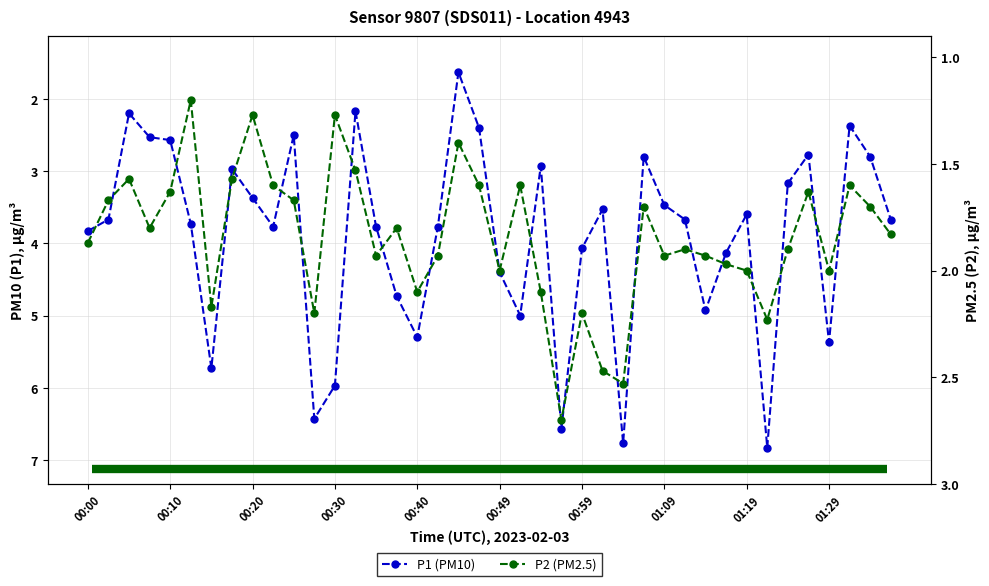

Which series changed the most between 26 and 33?

P2 (PM2.5)